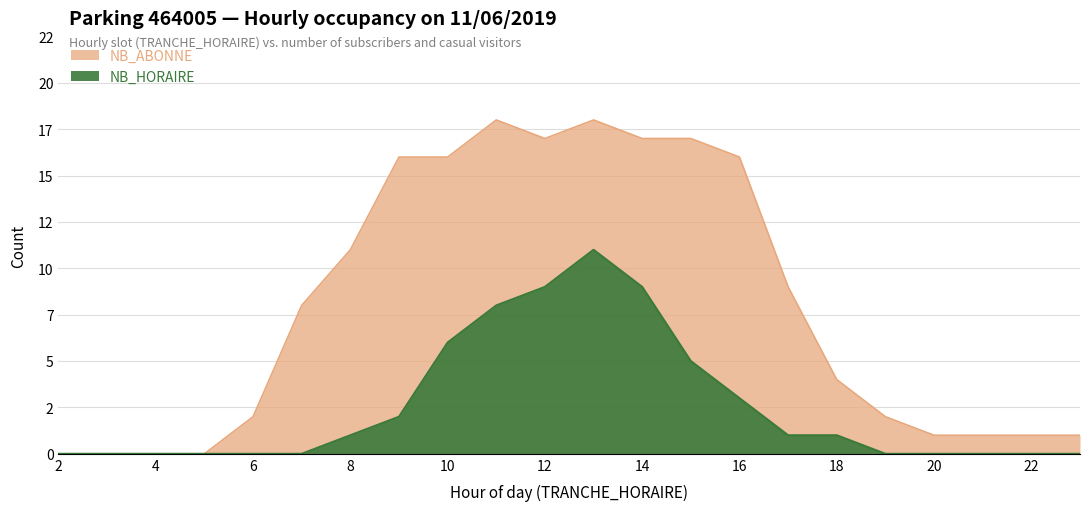

How many lines are shown in the chart?

2